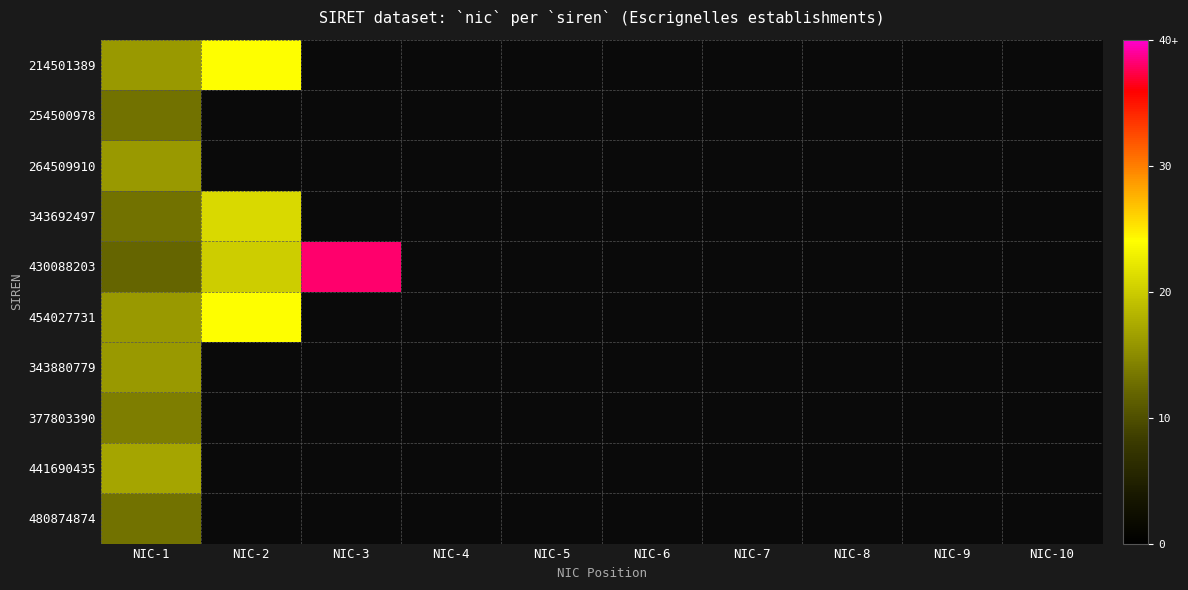

At which category does the chart reach its minimum across all series?

NIC-1